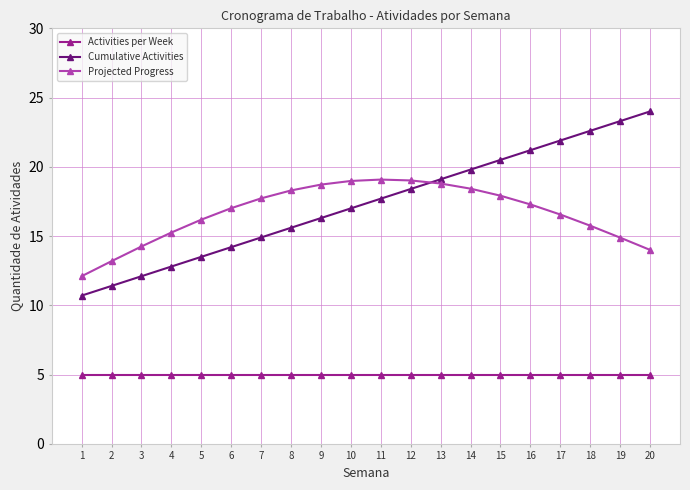

What is the difference between the maximum and minimum values in the Projected Progress series?

7.0